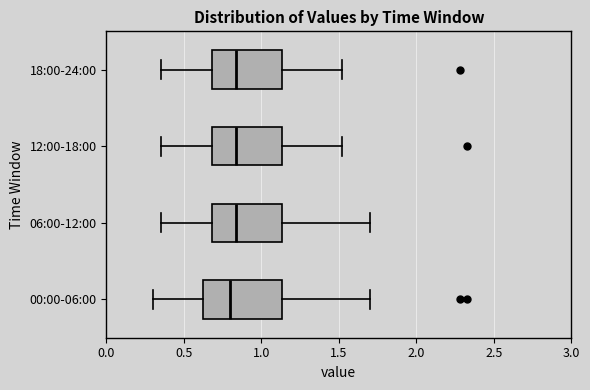

Where does the right whisker of the box for 12:00-18:00 end on the x-axis? The values are not printed on the chart, so give them approximately, as read against the axis.

1.50